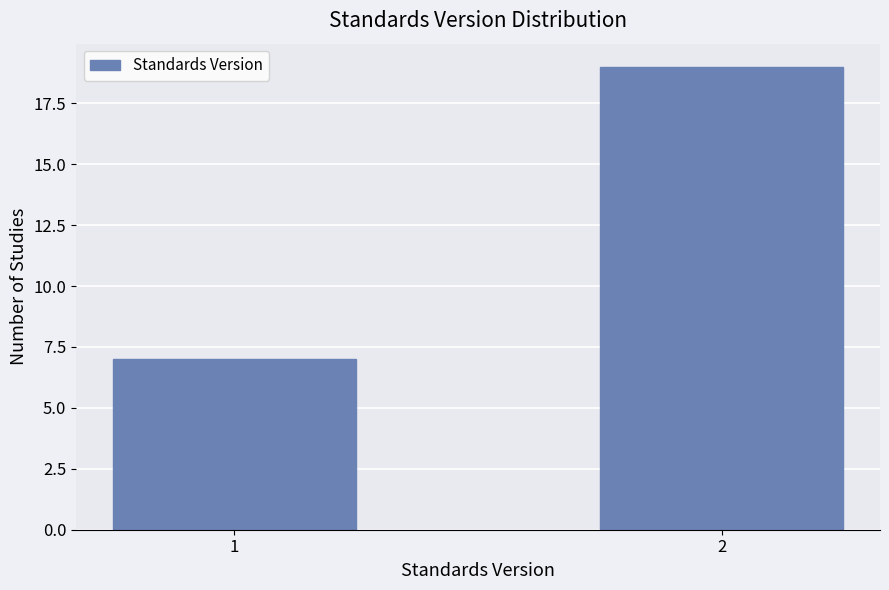

Reading right to left, extract all data points from this chart.

2=19	1=7